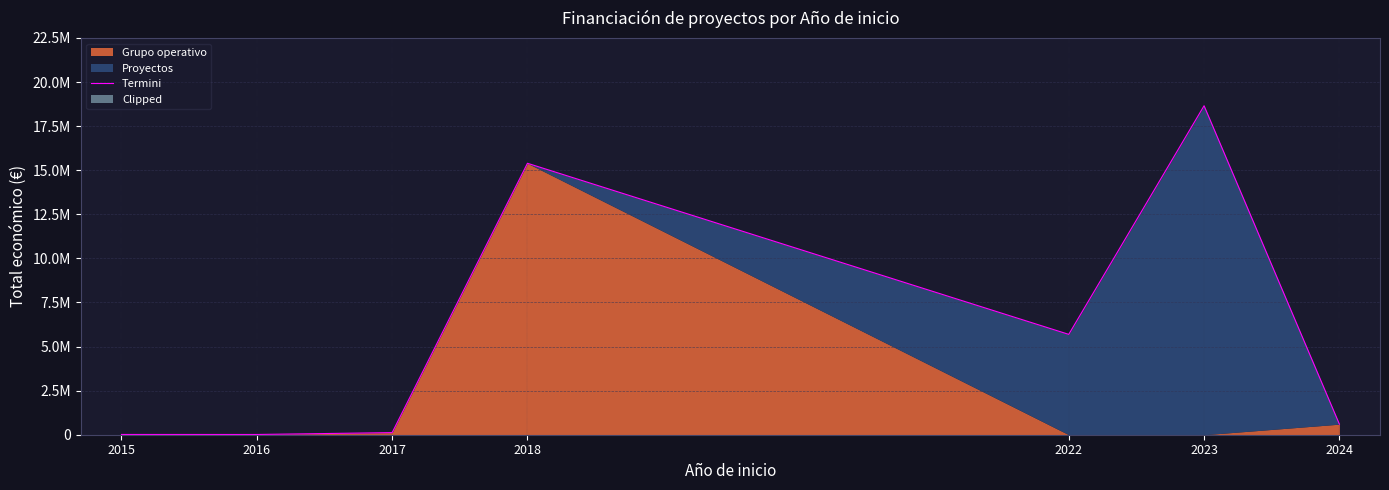

At which category does the data reach its first local valley?

2016